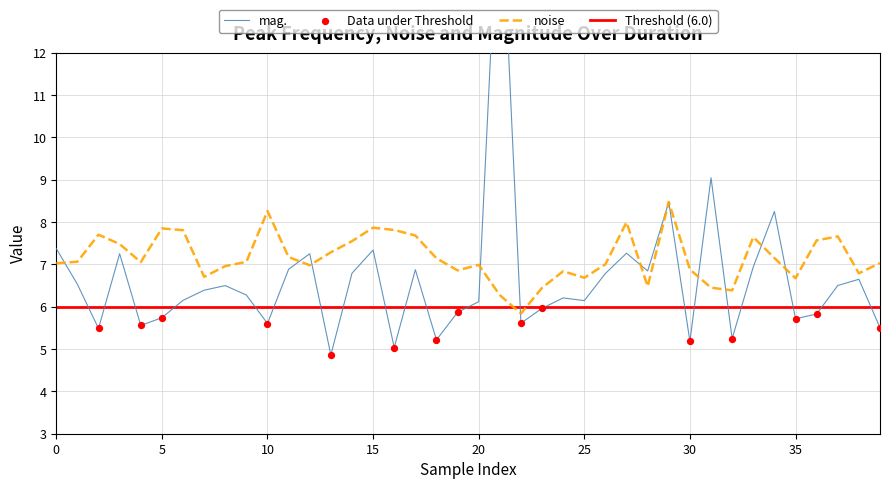

At which category is the sum across all series the highest?

21